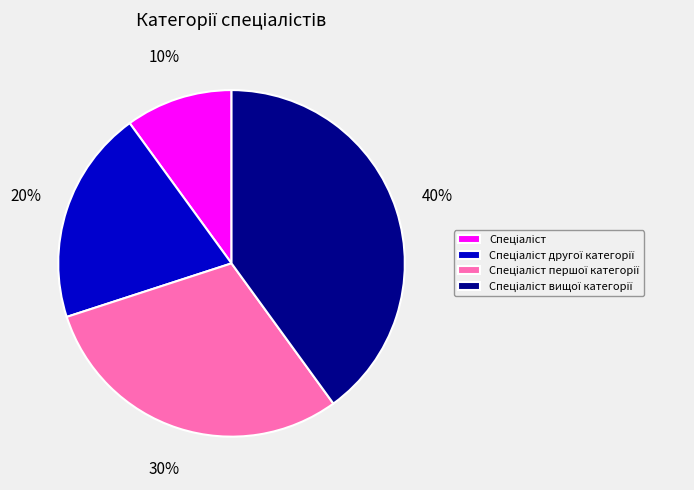

Is there any slice that represents more than half of the pie?

No